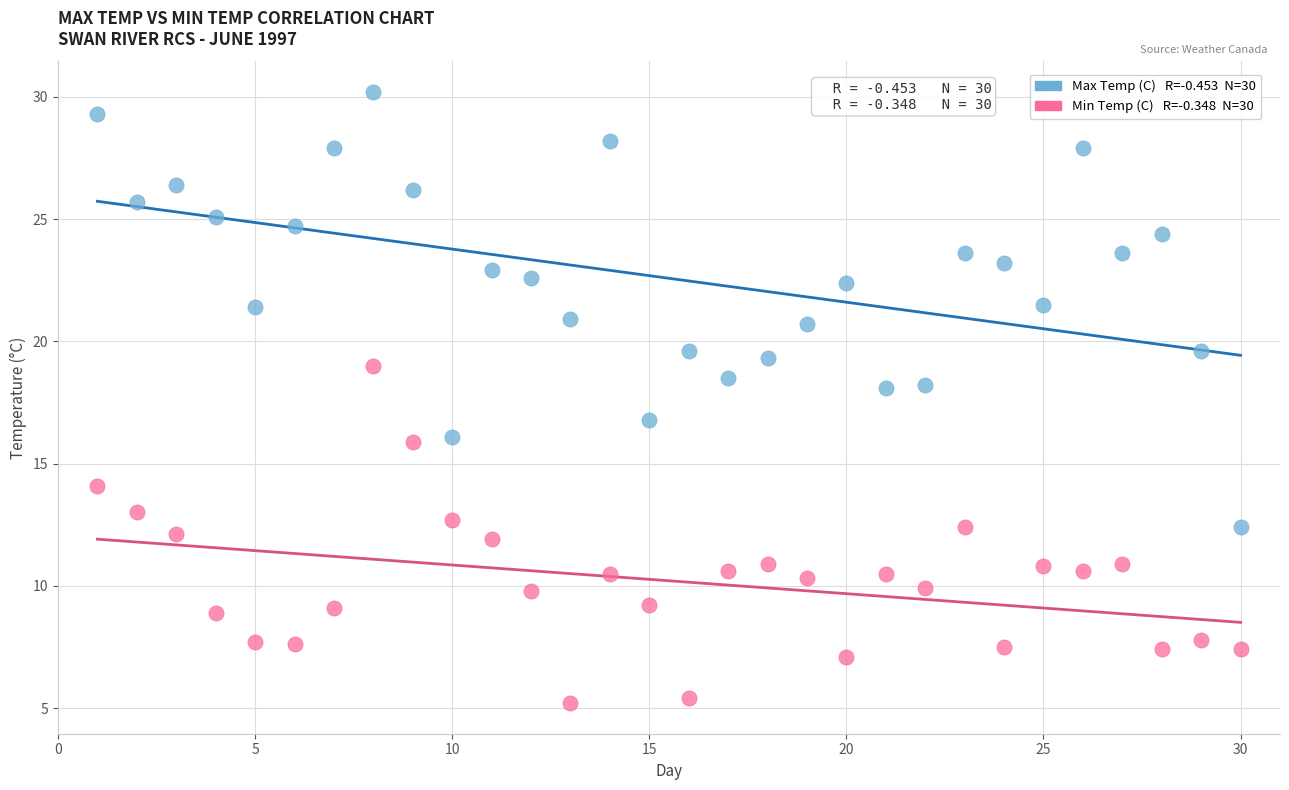

Across all data points, what is the range of Y values (max minus min)?

25.0